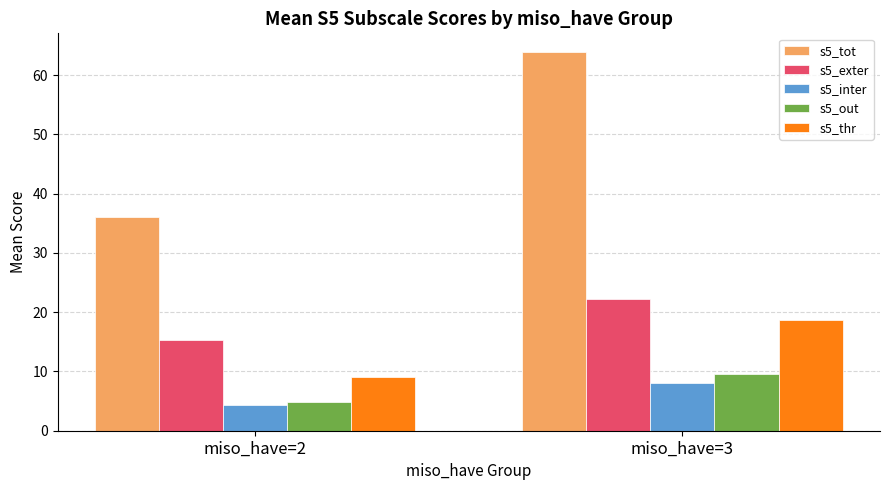

What is the value of the s5_exter bar at the 1st from the left?

15.4